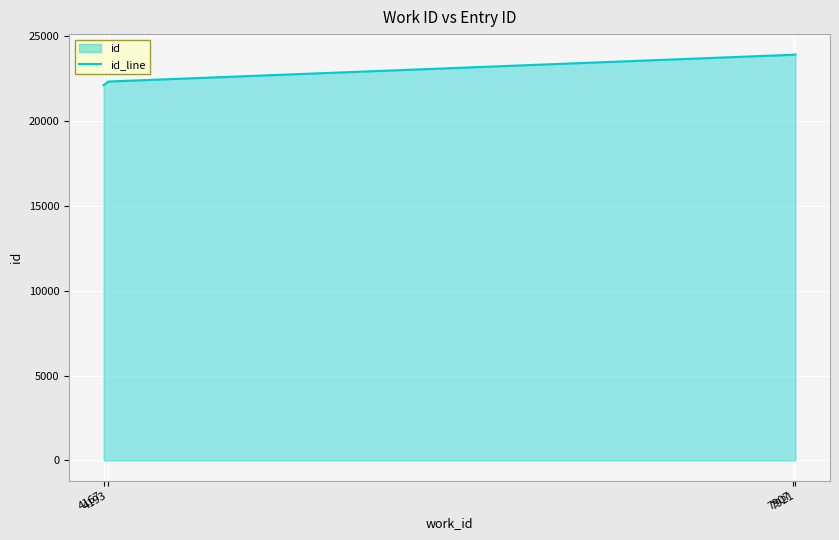

Count the number of categories in the chart.

4